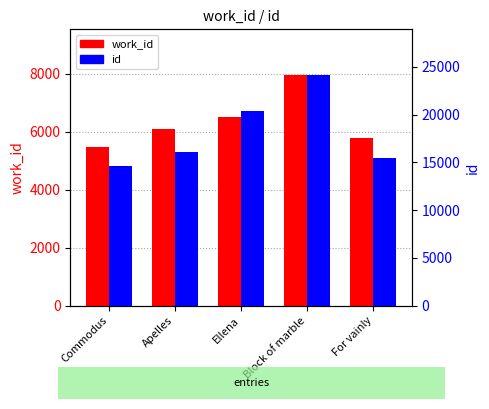

The value of id at Ellena is 28341. True or false?

False